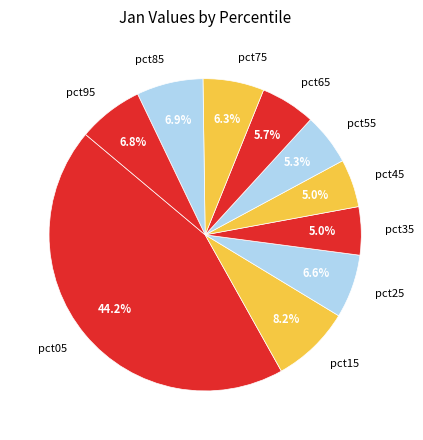

How much of the chart is everything except pct95?

93.2%